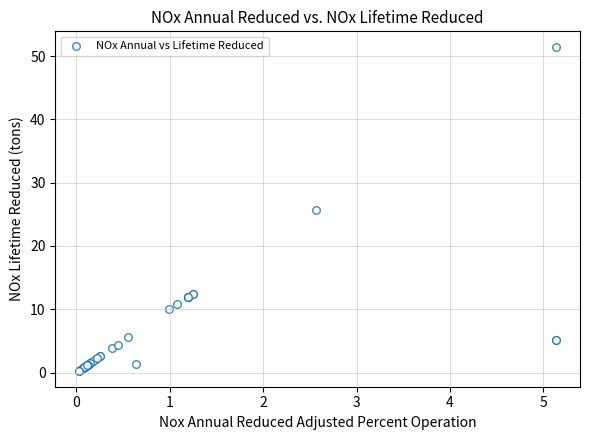

What Y value in the scatter plot is closest to 25?

25.7